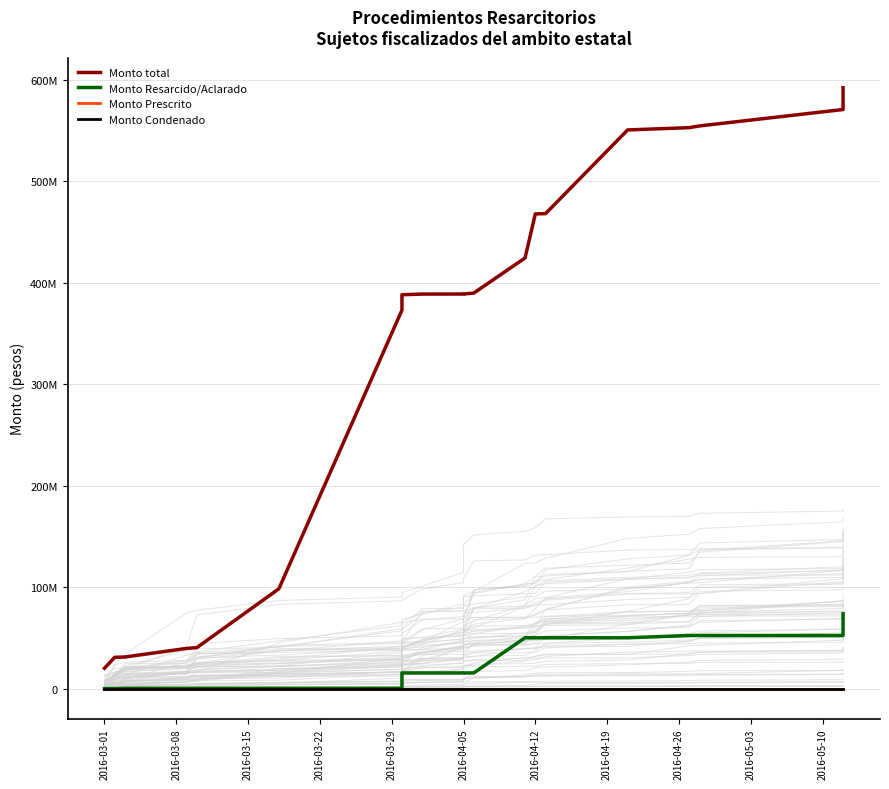

Rank the series by their maximum value, from lowest to highest.

Monto Prescrito, Monto Condenado, Monto Resarcido/Aclarado, Monto total